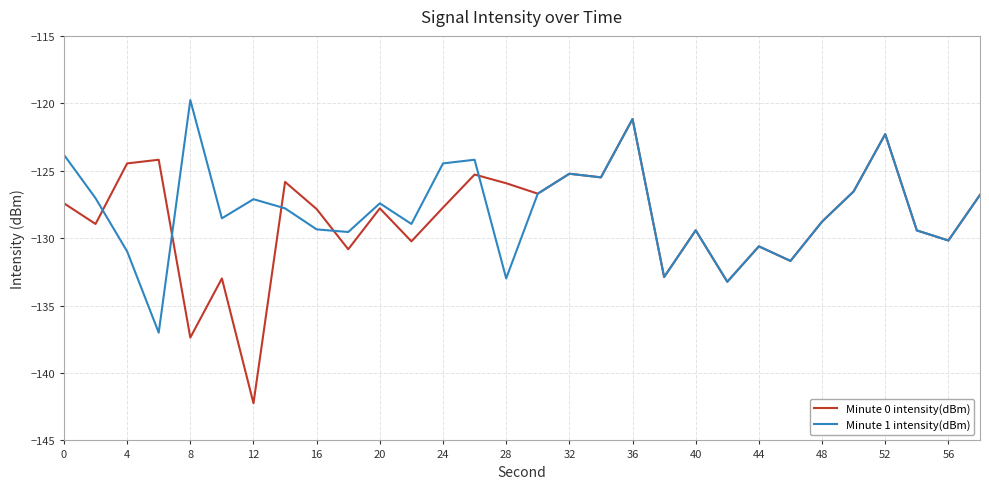

List the series in order of their peak value, lowest first.

Minute 0 intensity(dBm), Minute 1 intensity(dBm)